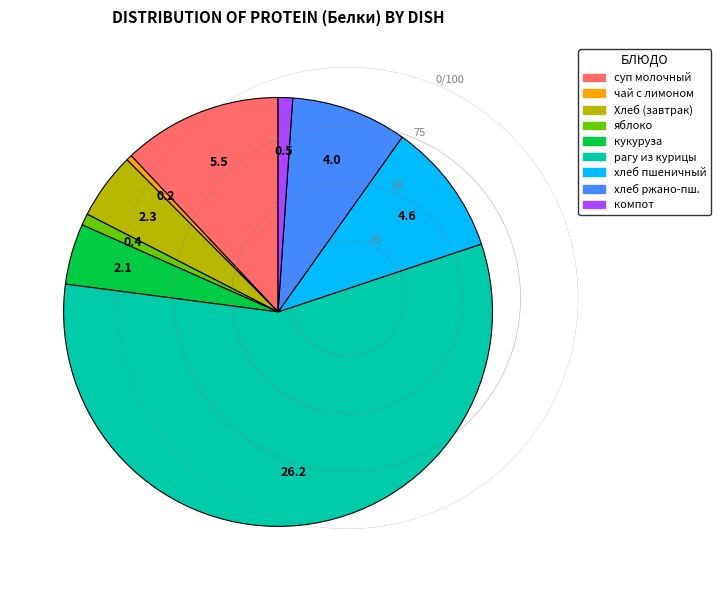

Is there a majority slice in this chart?

Yes